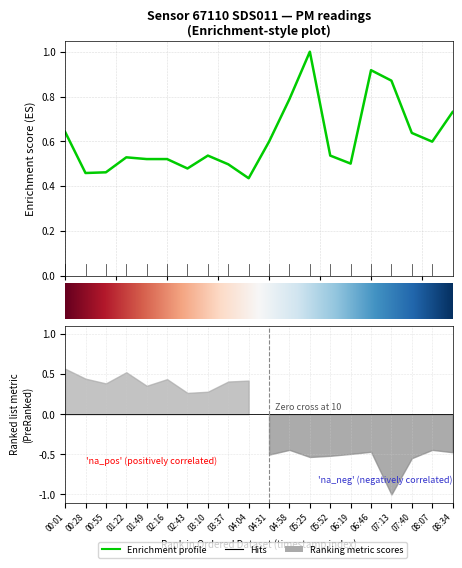

What is the label of the 16th point from the right?

01:49